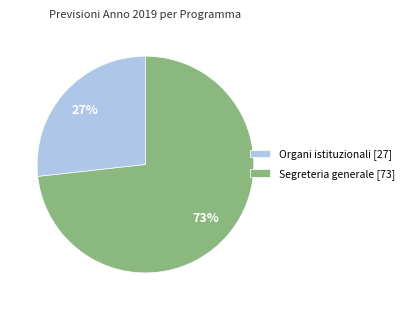

Is the sum of Organi istituzionali [27] and Segreteria generale [73] greater than half?

Yes